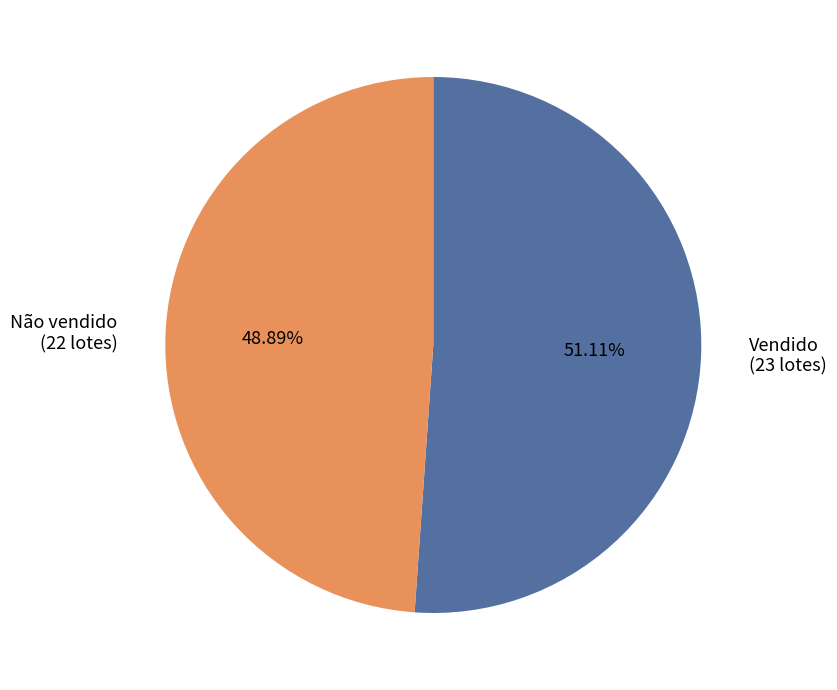

Is there a majority slice in this chart?

Yes